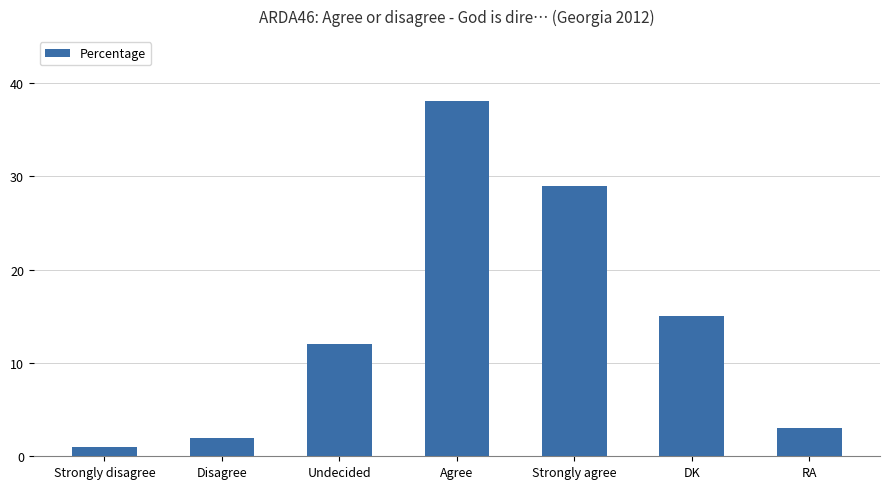

Reading left to right, what are all the values shown in this chart?

Strongly disagree=1	Disagree=2	Undecided=12	Agree=38	Strongly agree=29	DK=15	RA=3